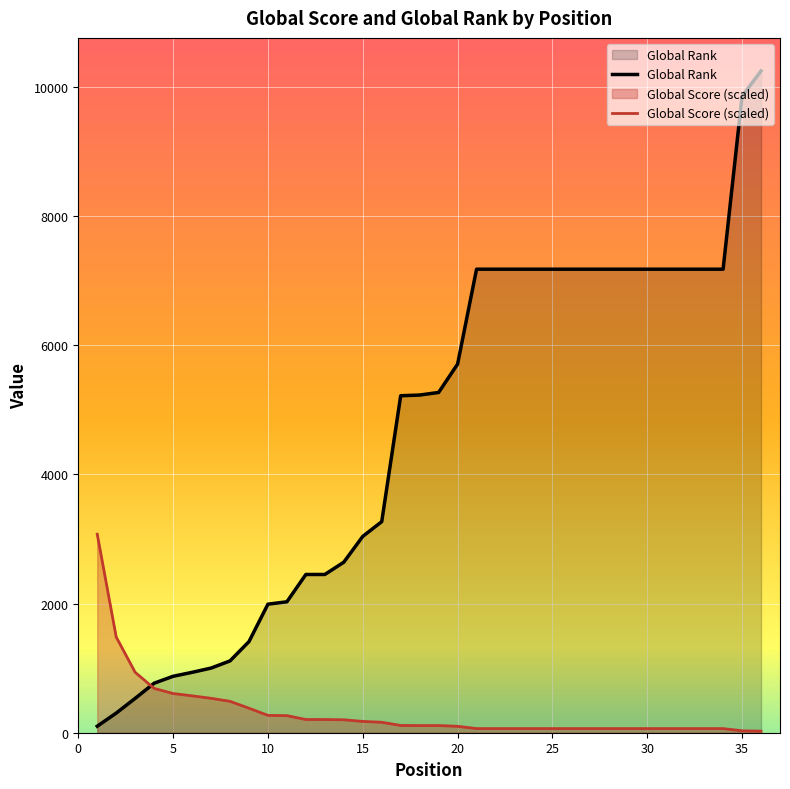

Which series has the largest total across all categories?

Global Rank